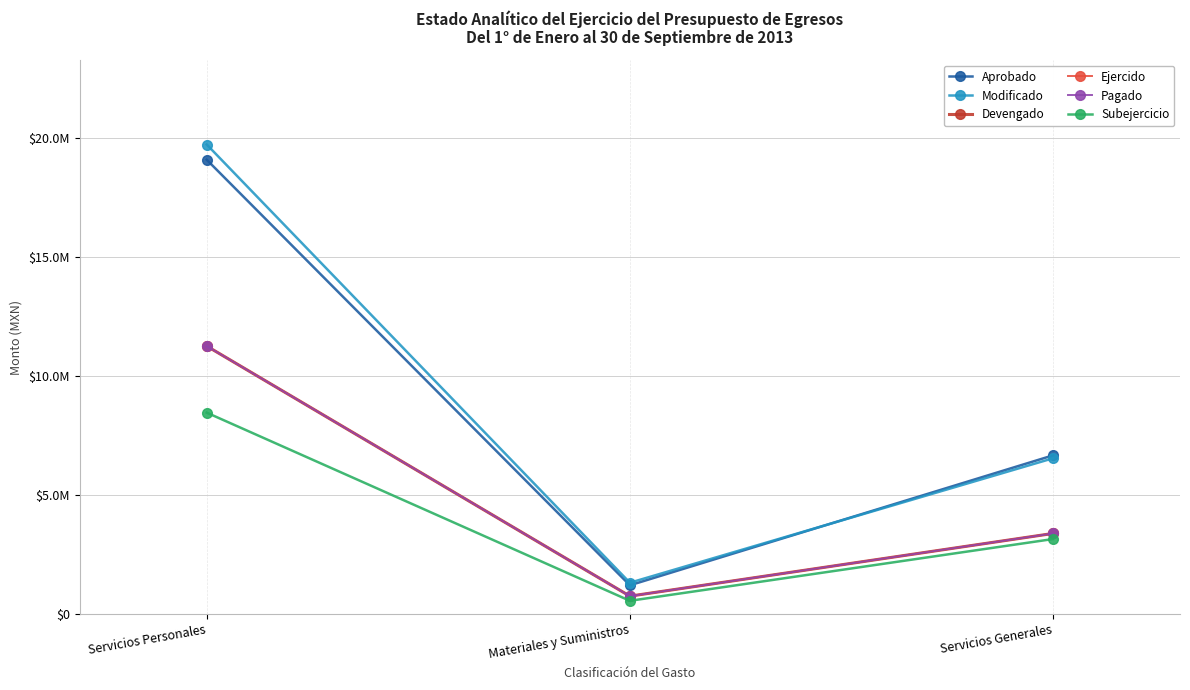

What is the value of the Ejercido point at the 1st from the left?

11257067.1